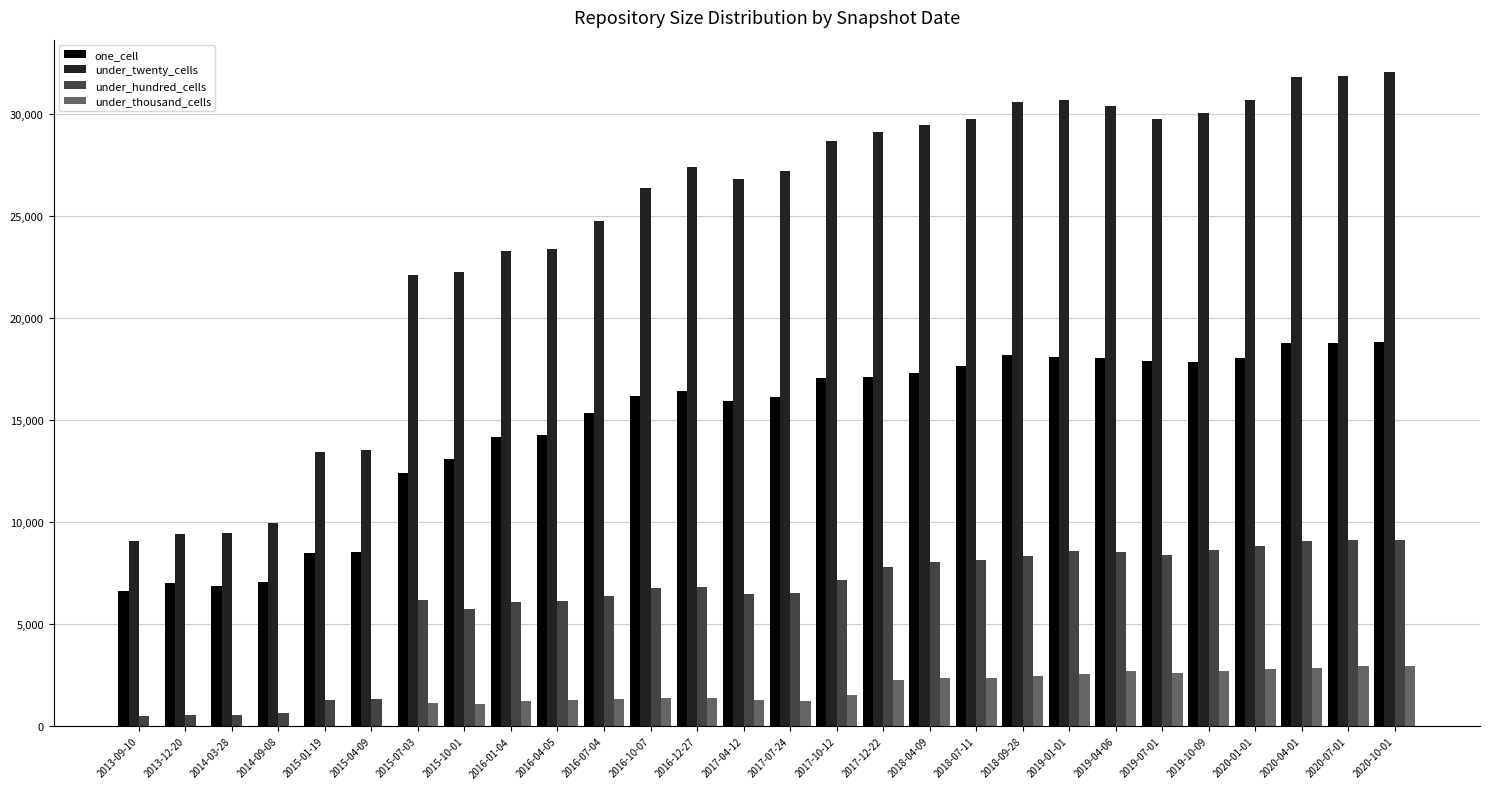

What are all the series names shown in the legend?

one_cell, under_twenty_cells, under_hundred_cells, under_thousand_cells